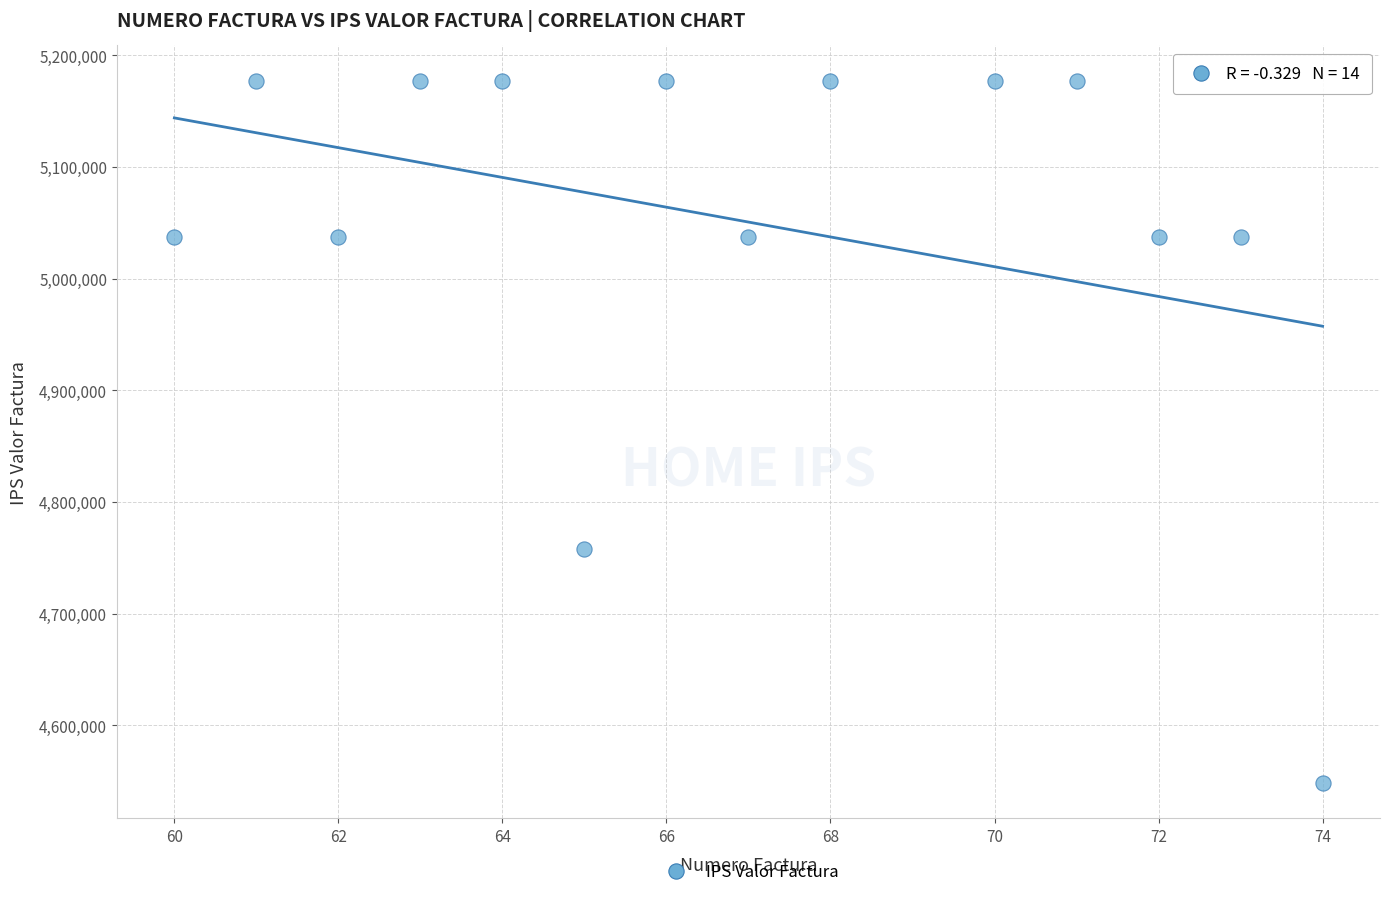

What is the range of X values (max minus min)?

14